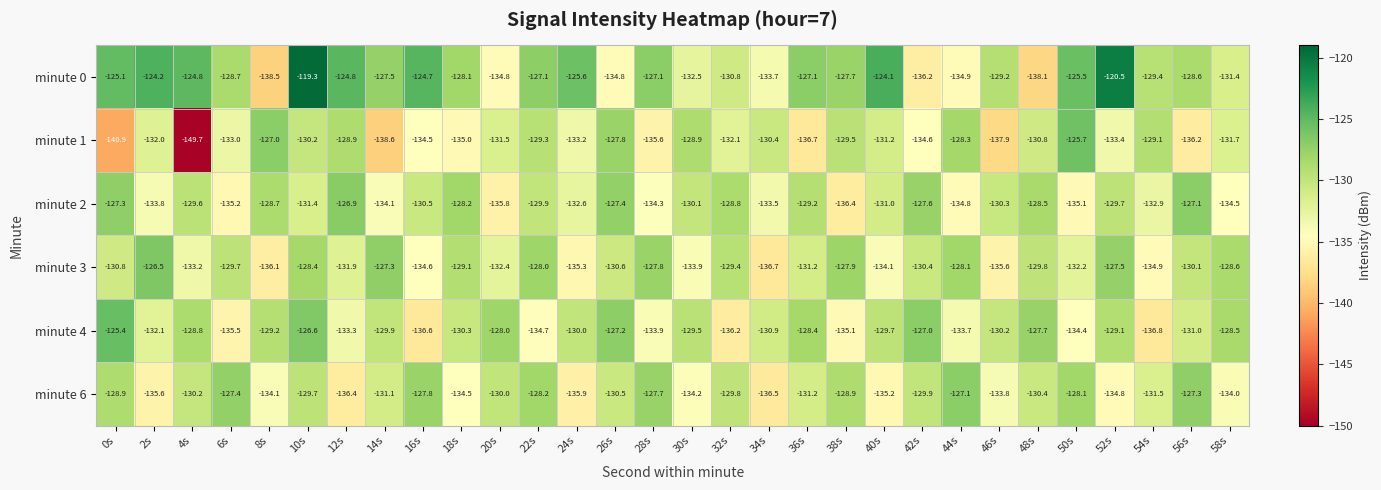

Which series changed the most between 14s and 50s?

minute 1